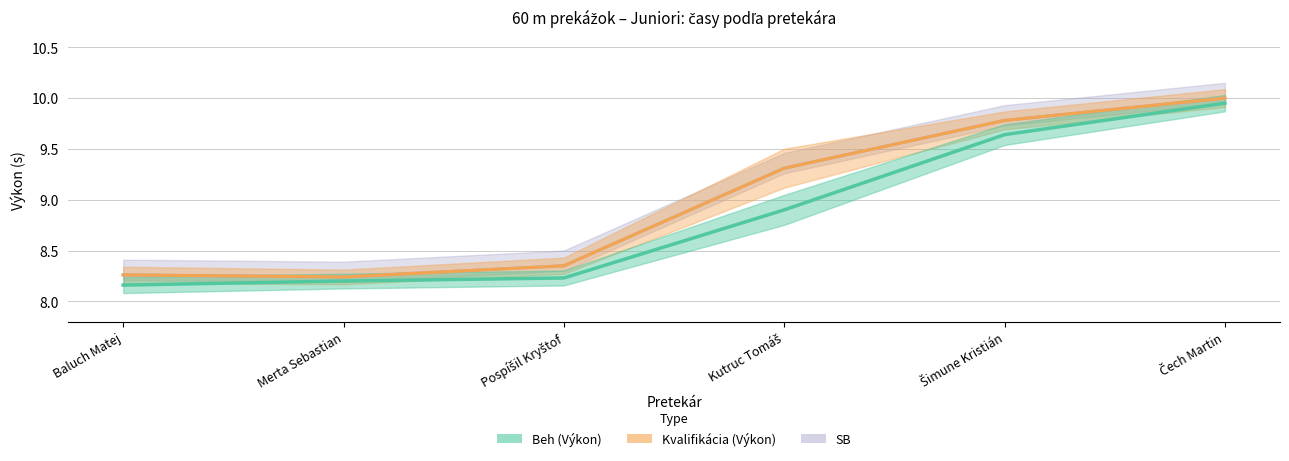

How many lines are shown in the chart?

3